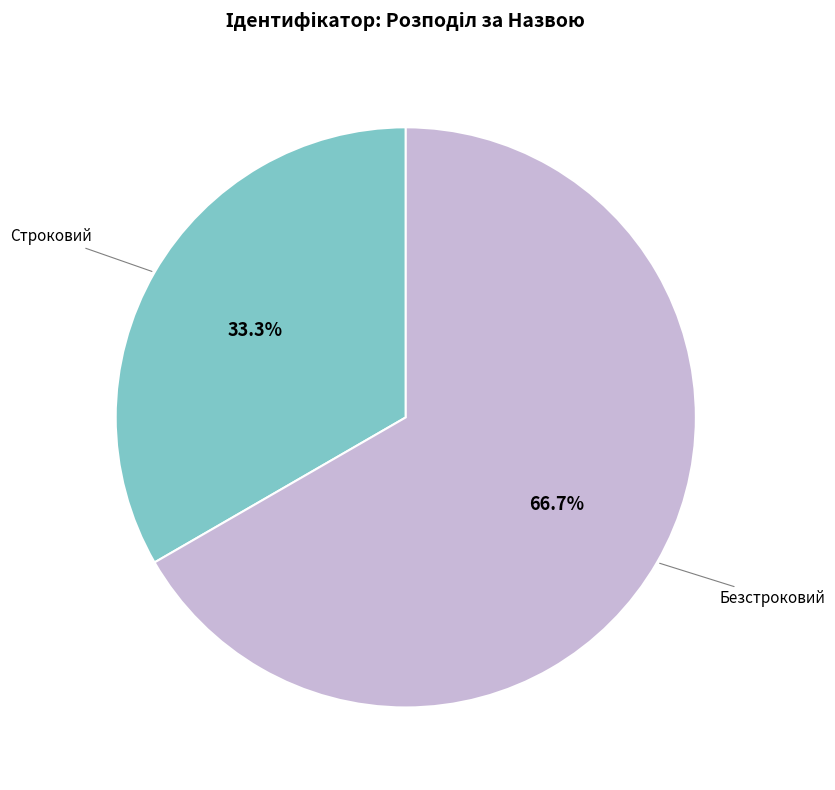

The Безстроковий slice represents 72% of the pie. True or false?

False